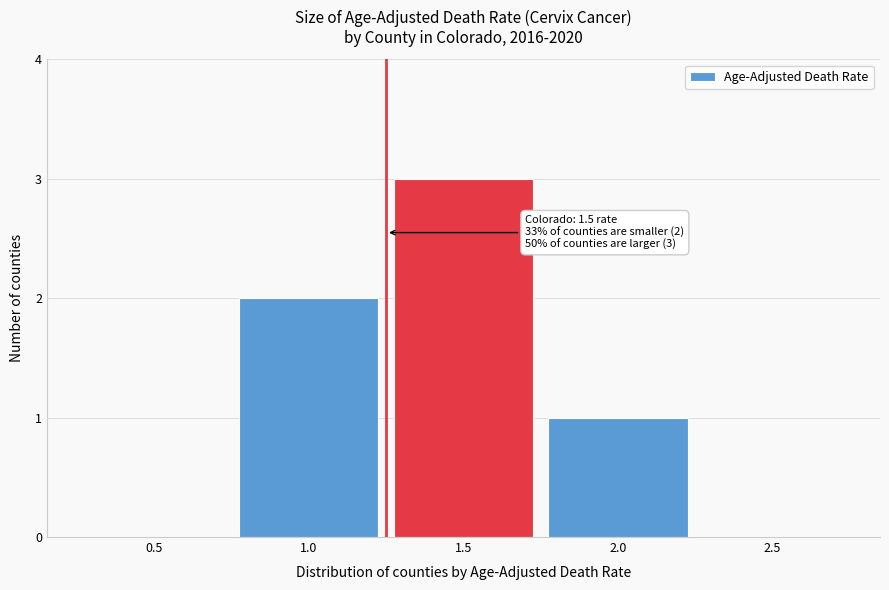

Reading left to right, list all the values displayed in this chart.

0.5=0	1.0=2	1.5=3	2.0=1	2.5=0